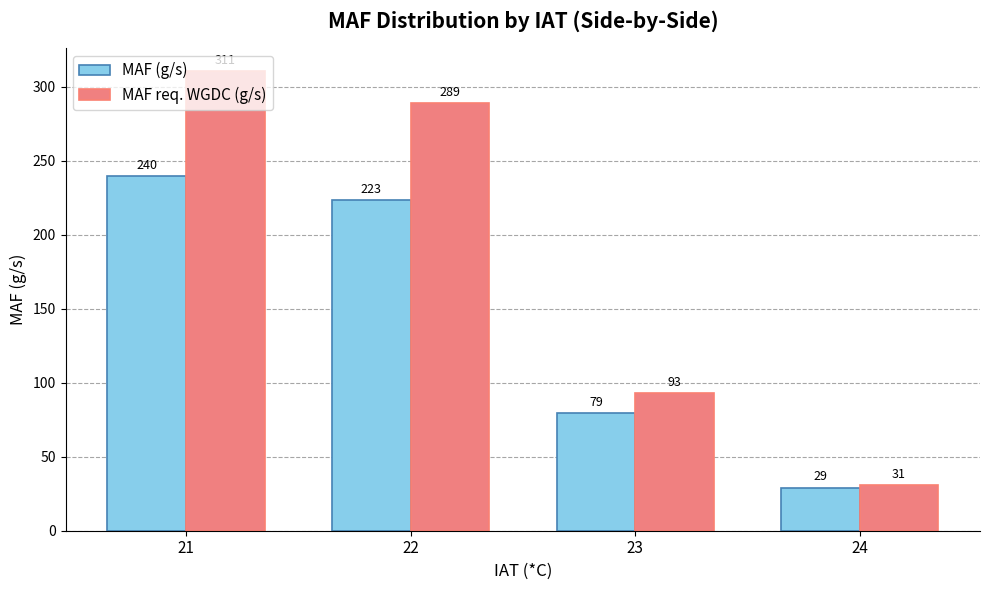

How many values in the MAF req. WGDC (g/s) series are below 289?

2